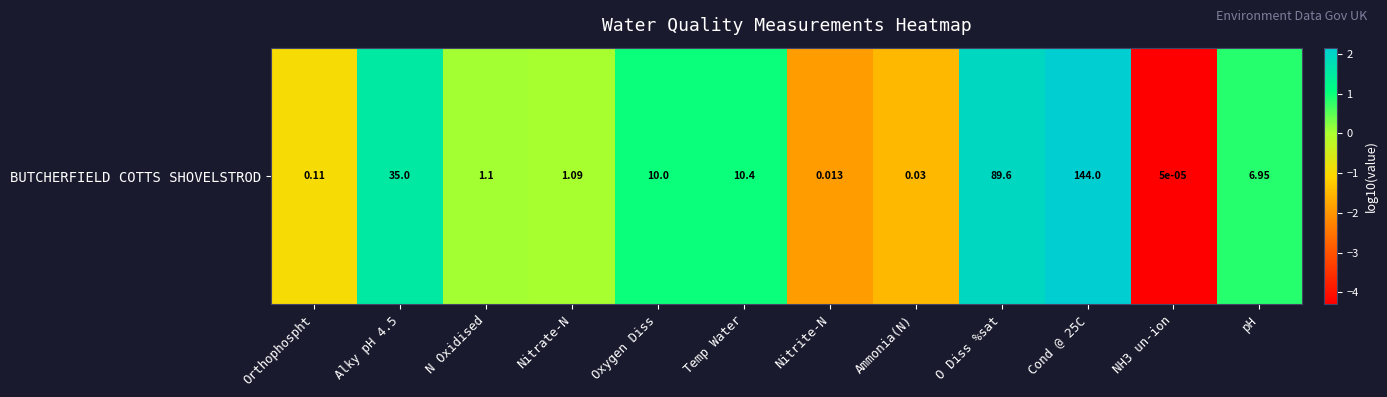

Reading left to right, what are all the values shown in this chart?

-1.0	1.5	0.0	0.0	1.0	1.0	-1.9	-1.5	2.0	2.2	-4.3	0.8